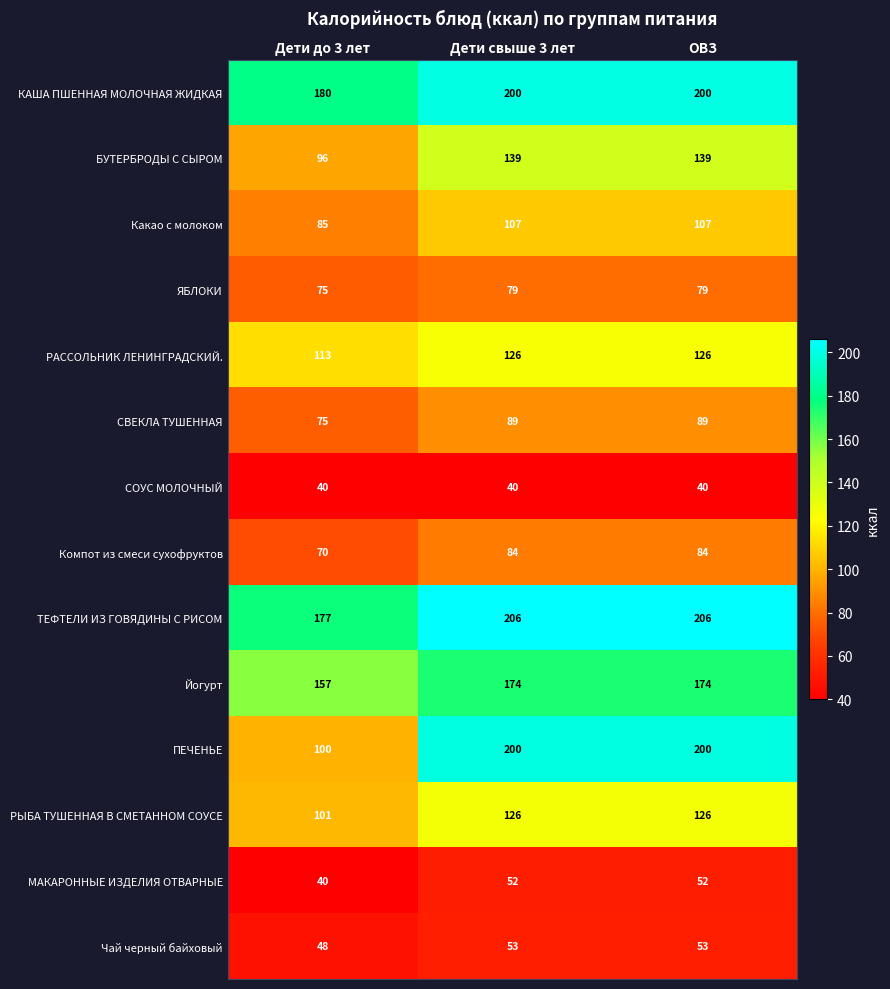

Which series has the widest spread of values?

ПЕЧЕНЬЕ